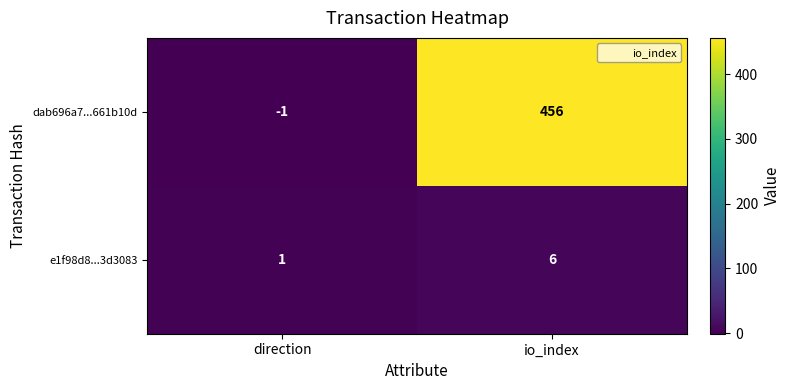

The value of e1f98d8...3d3083 at direction is 1. True or false?

True